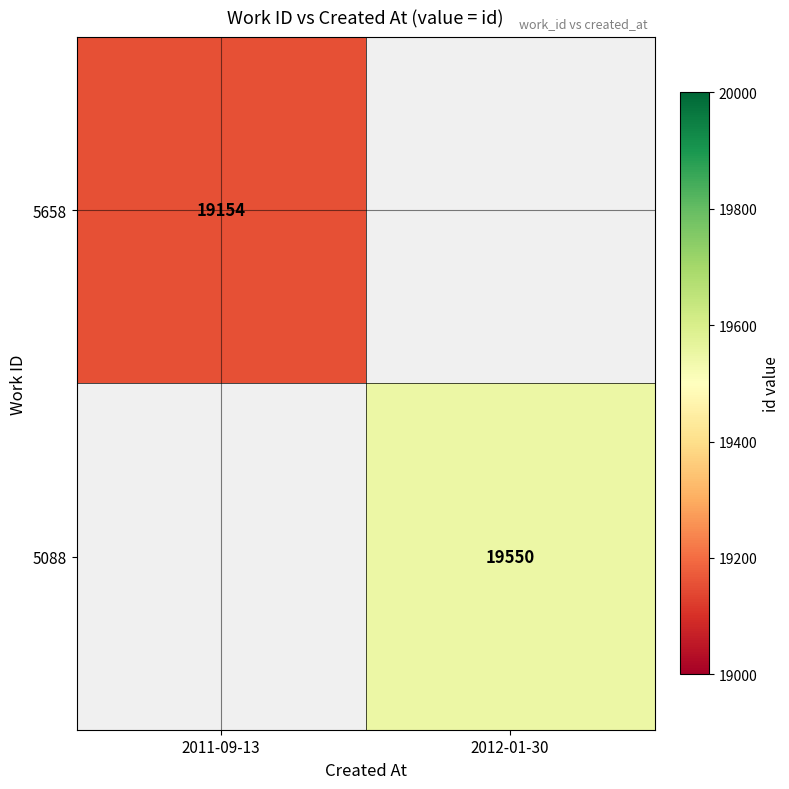

The 5658 series shows 19154 at 2011-09-13. True or false?

True